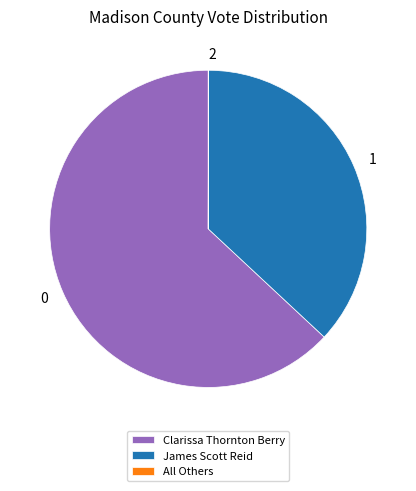

The James Scott Reid slice represents 28% of the pie. True or false?

False